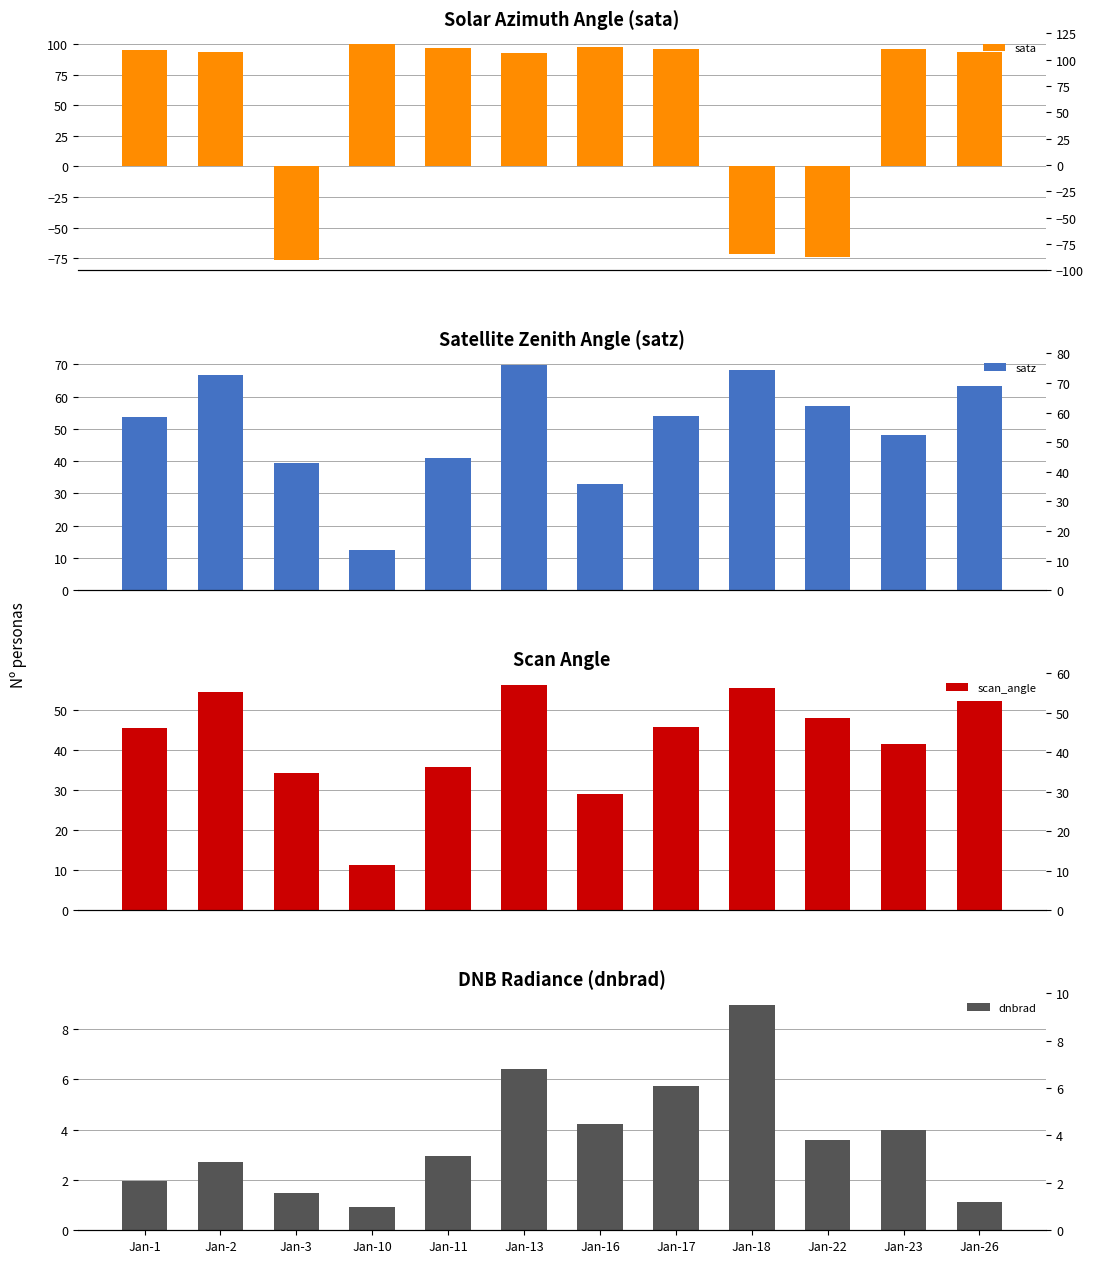

Reading left to right, extract all data points from this chart.

sata: Jan-1=95.0	Jan-2=93.1	Jan-3=-76.0	Jan-10=99.9	Jan-11=96.7	Jan-13=92.3	Jan-16=97.1	Jan-17=95.7	Jan-18=-71.7	Jan-22=-74.2	Jan-23=95.6	Jan-26=93.5
satz: Jan-1=53.7	Jan-2=66.6	Jan-3=39.3	Jan-10=12.6	Jan-11=41.1	Jan-13=70.0	Jan-16=33.1	Jan-17=54.0	Jan-18=68.3	Jan-22=57.0	Jan-23=48.3	Jan-26=63.2
scan_angle: Jan-1=45.5	Jan-2=54.4	Jan-3=34.1	Jan-10=11.2	Jan-11=35.6	Jan-13=56.3	Jan-16=28.9	Jan-17=45.7	Jan-18=55.3	Jan-22=48.0	Jan-23=41.4	Jan-26=52.2
dnbrad: Jan-1=1.9	Jan-2=2.7	Jan-3=1.5	Jan-10=0.9	Jan-11=3.0	Jan-13=6.4	Jan-16=4.2	Jan-17=5.7	Jan-18=9.0	Jan-22=3.6	Jan-23=4.0	Jan-26=1.1